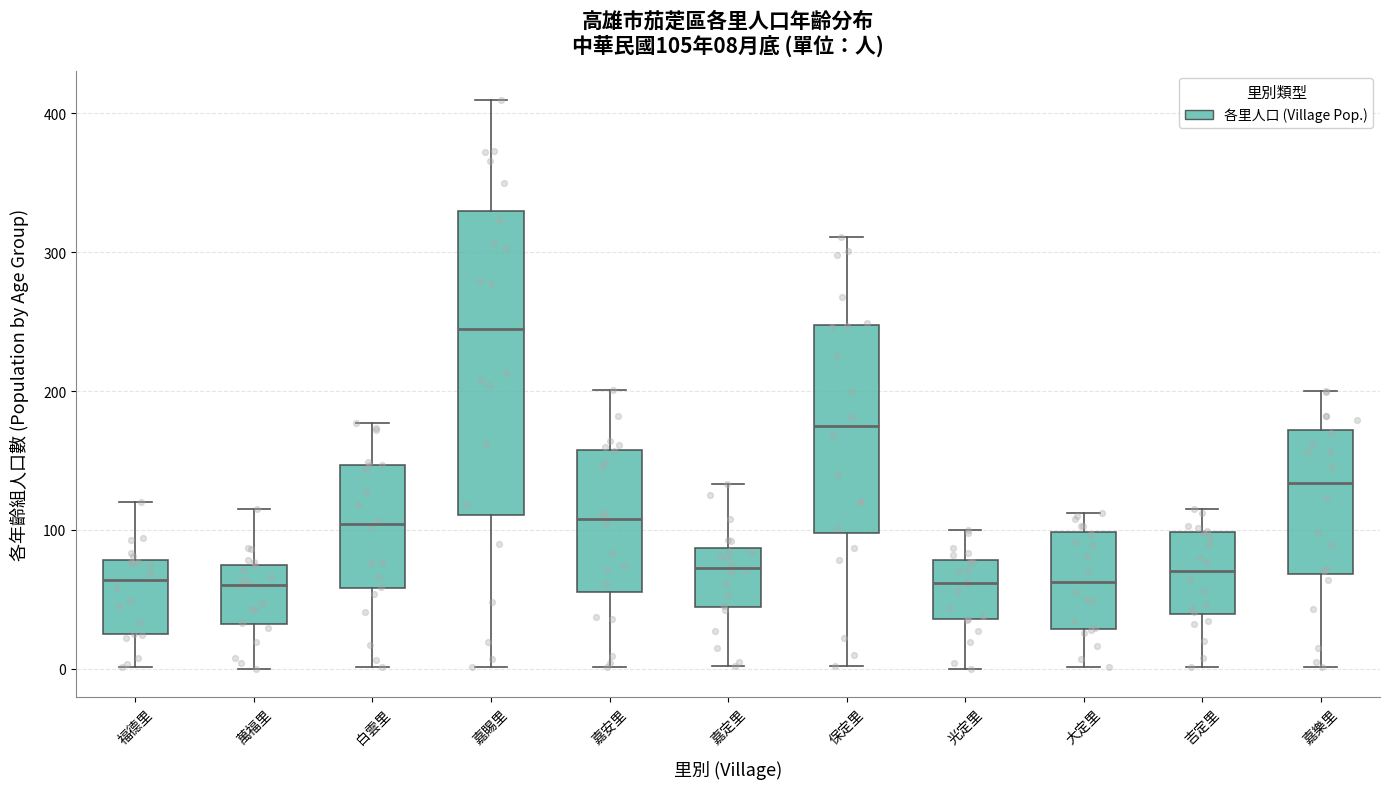

Comparing the boxes themselves (not the whiskers), which one is the tallest?

嘉賜里